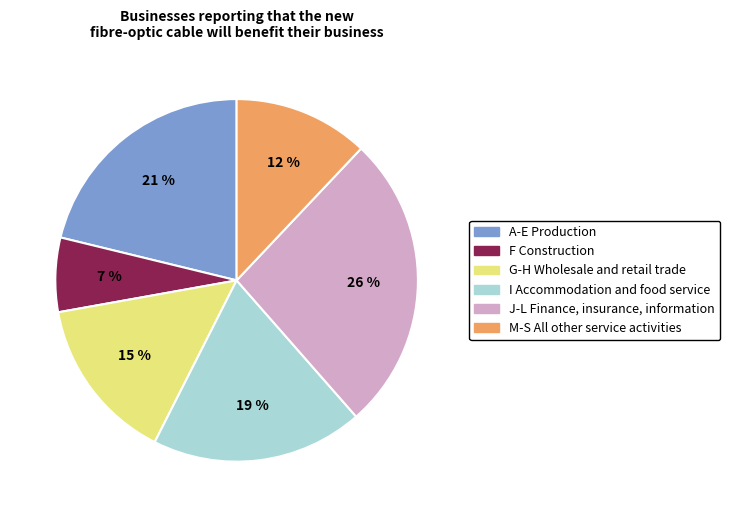

To the nearest percent, what is the average slice percentage?

17%